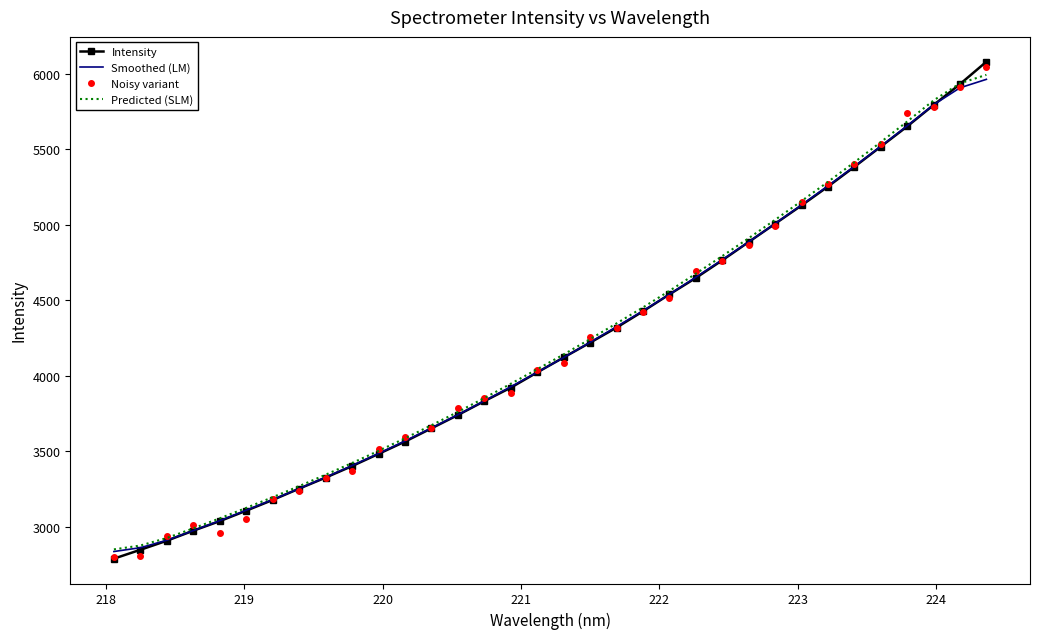

What is the minimum value shown in the chart?

2789.1